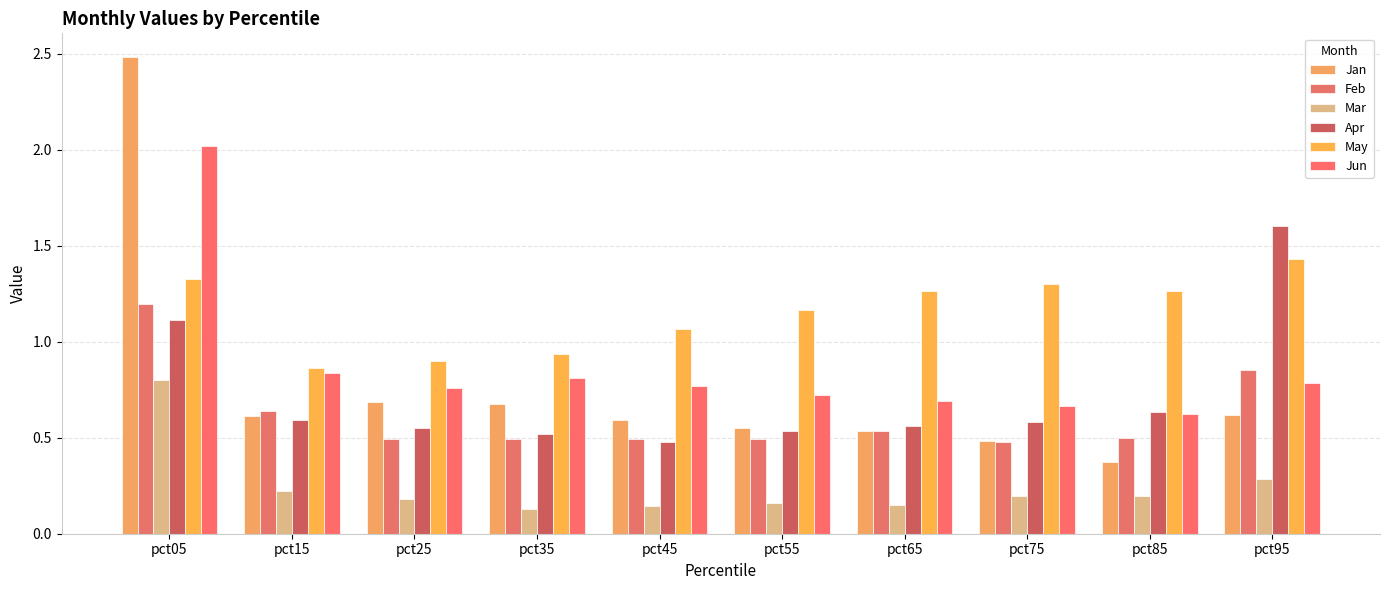

Reading right to left, extract all data points from this chart.

Jan: pct95=0.6	pct85=0.4	pct75=0.5	pct65=0.5	pct55=0.6	pct45=0.6	pct35=0.7	pct25=0.7	pct15=0.6	pct05=2.5
Feb: pct95=0.9	pct85=0.5	pct75=0.5	pct65=0.5	pct55=0.5	pct45=0.5	pct35=0.5	pct25=0.5	pct15=0.6	pct05=1.2
Mar: pct95=0.3	pct85=0.2	pct75=0.2	pct65=0.1	pct55=0.2	pct45=0.1	pct35=0.1	pct25=0.2	pct15=0.2	pct05=0.8
Apr: pct95=1.6	pct85=0.6	pct75=0.6	pct65=0.6	pct55=0.5	pct45=0.5	pct35=0.5	pct25=0.5	pct15=0.6	pct05=1.1
May: pct95=1.4	pct85=1.3	pct75=1.3	pct65=1.3	pct55=1.2	pct45=1.1	pct35=0.9	pct25=0.9	pct15=0.9	pct05=1.3
Jun: pct95=0.8	pct85=0.6	pct75=0.7	pct65=0.7	pct55=0.7	pct45=0.8	pct35=0.8	pct25=0.8	pct15=0.8	pct05=2.0